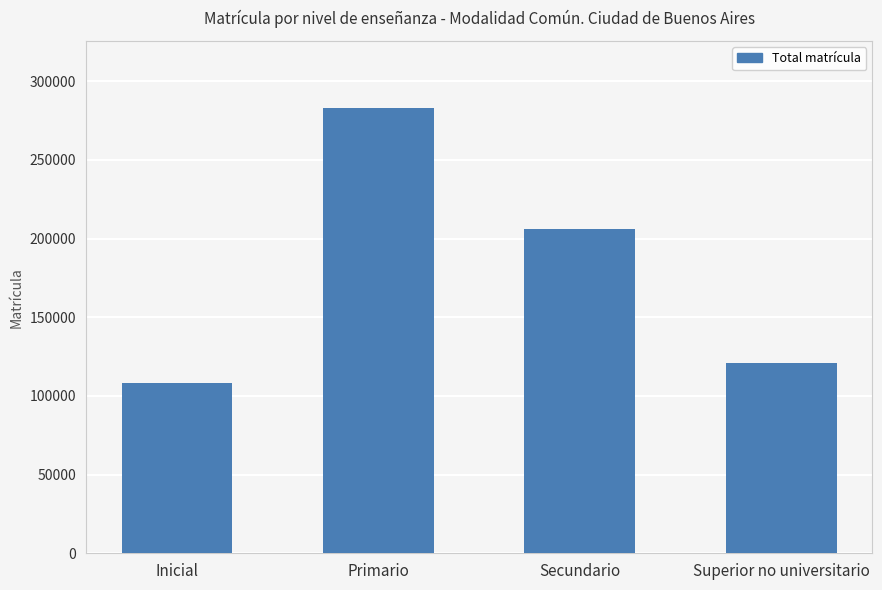

How many bars are there in total?

4